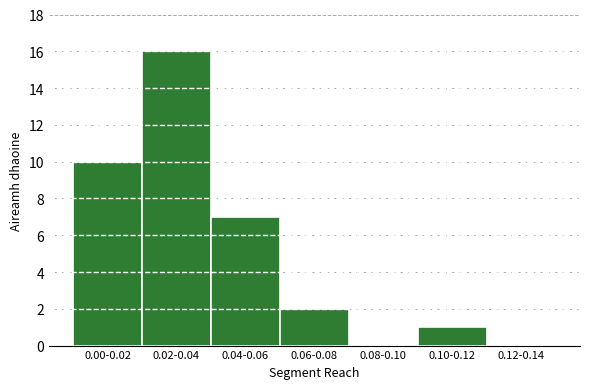

Reading left to right, list all the values displayed in this chart.

0.00-0.02=10	0.02-0.04=16	0.04-0.06=7	0.06-0.08=2	0.08-0.10=0	0.10-0.12=1	0.12-0.14=0